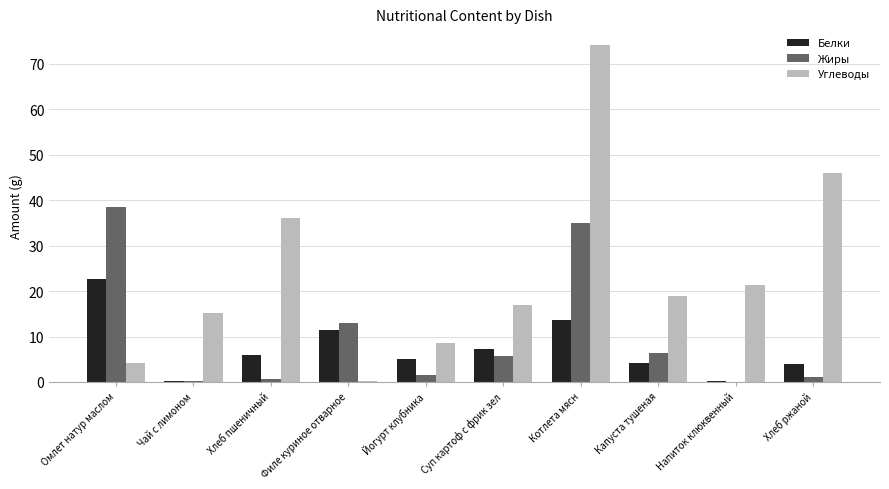

What is the maximum value shown in the chart?

74.1